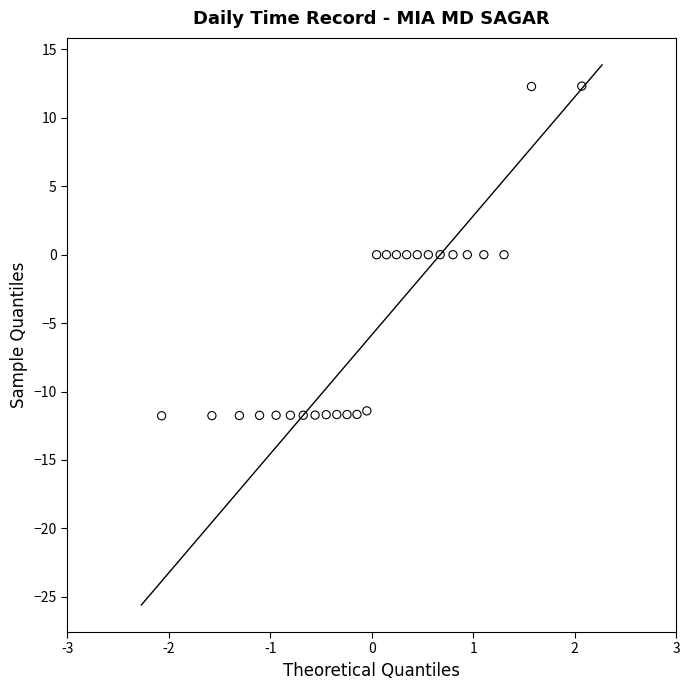

What is the range of Y values (max minus min)?

24.1